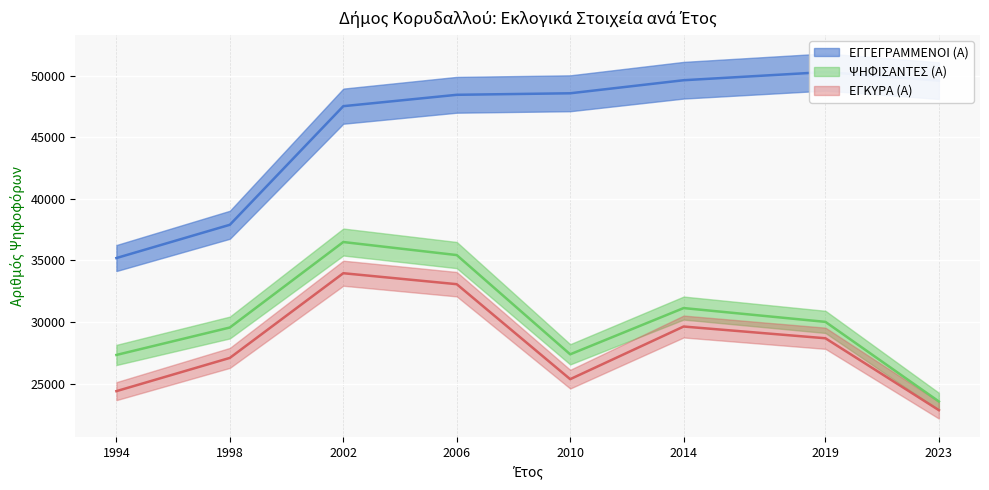

What is the value of the ΨΗΦΙΣΑΝΤΕΣ (Α) point at the 1st from the left?

27330